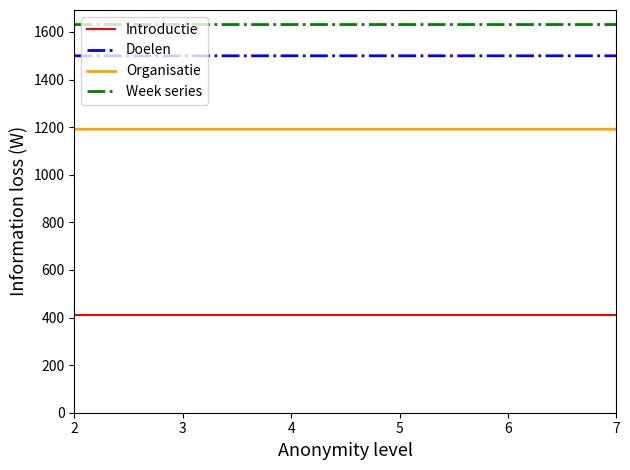

True or false: Week series has more than 2 interior local peaks.

False